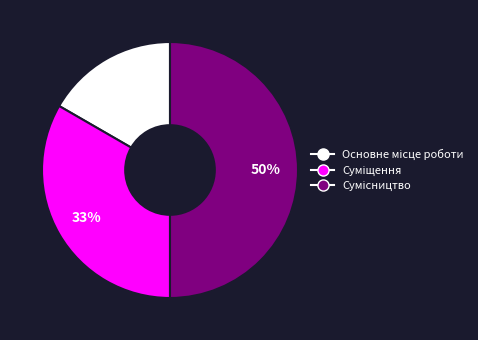

To the nearest percent, what is the difference between the largest and smallest slice percentages?

33%